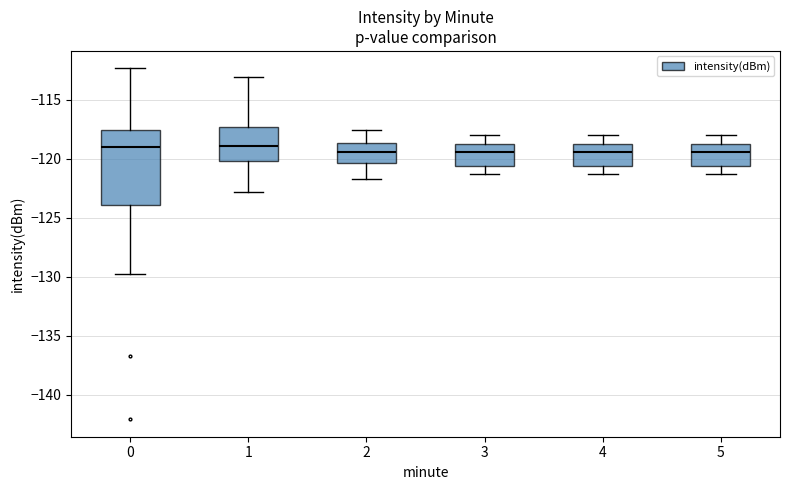

Comparing the boxes themselves (not the whiskers), which one is the tallest?

0